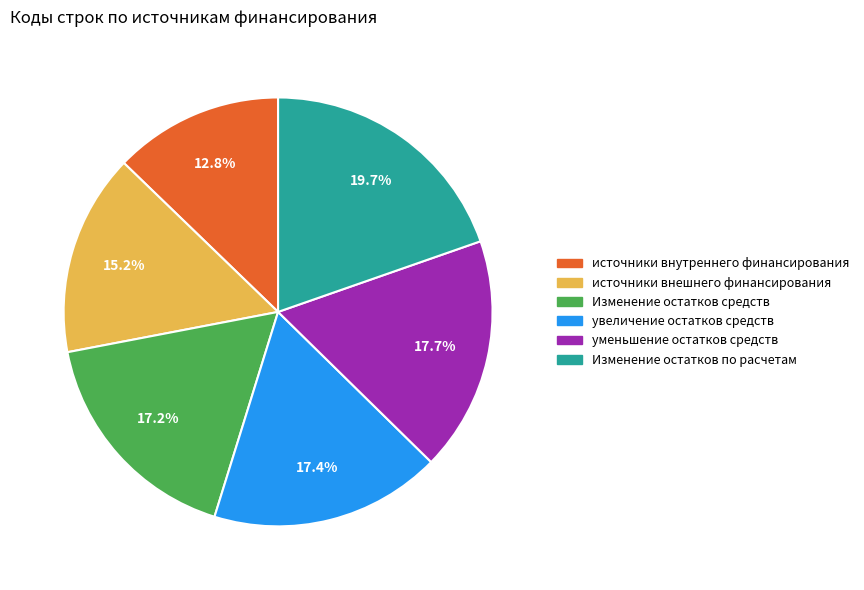

Count the number of slices in the pie.

6